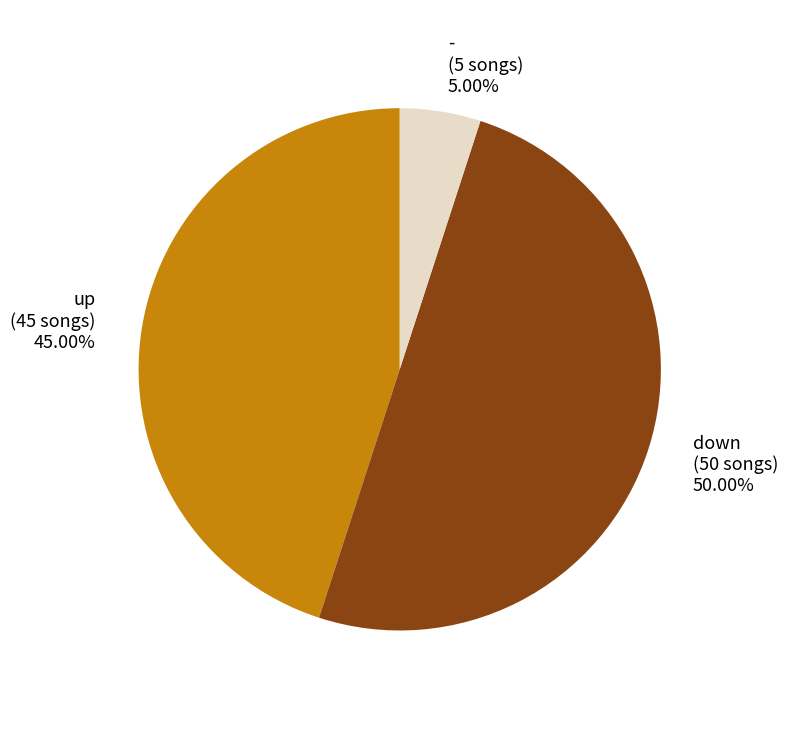

Rank the categories by value from lowest to highest.

-, up, down